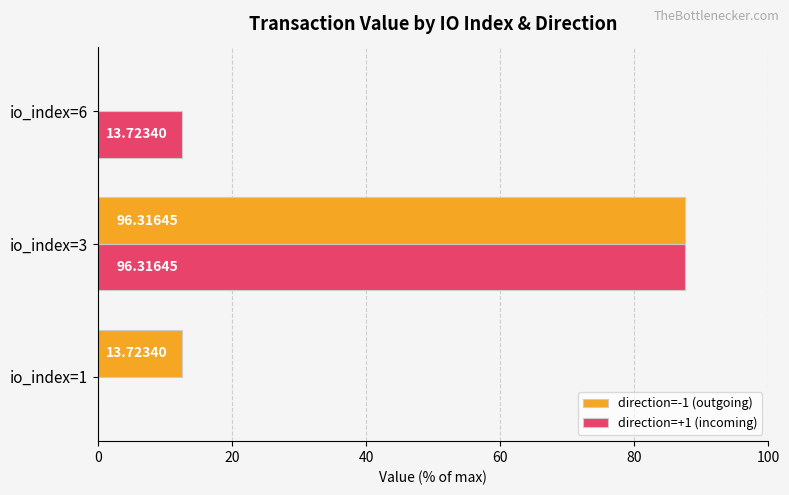

What is the difference between the maximum and minimum values in the direction=+1 (incoming) series?

87.6